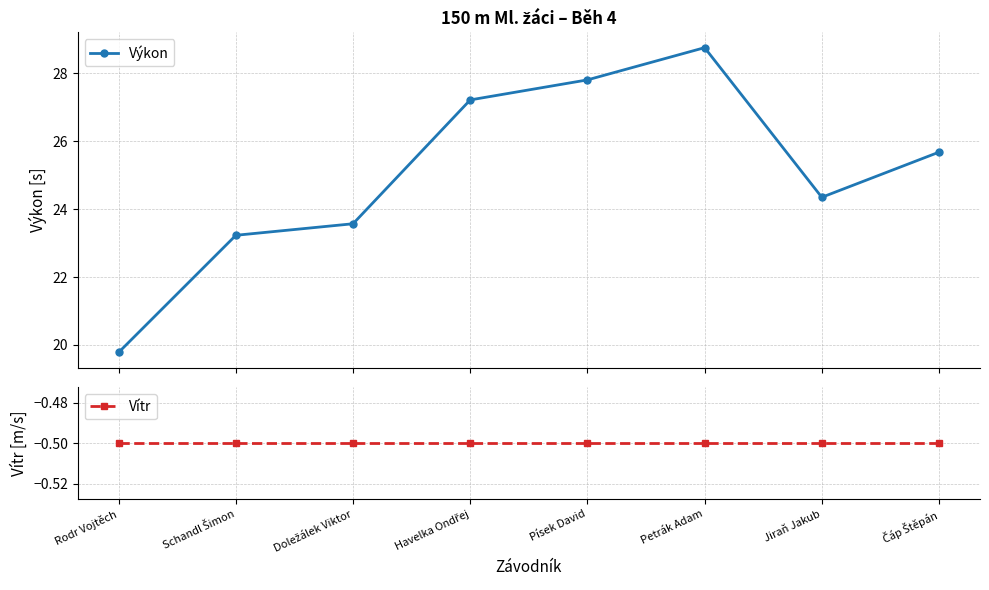

True or false: Vítr and Výkon cross at least once.

False